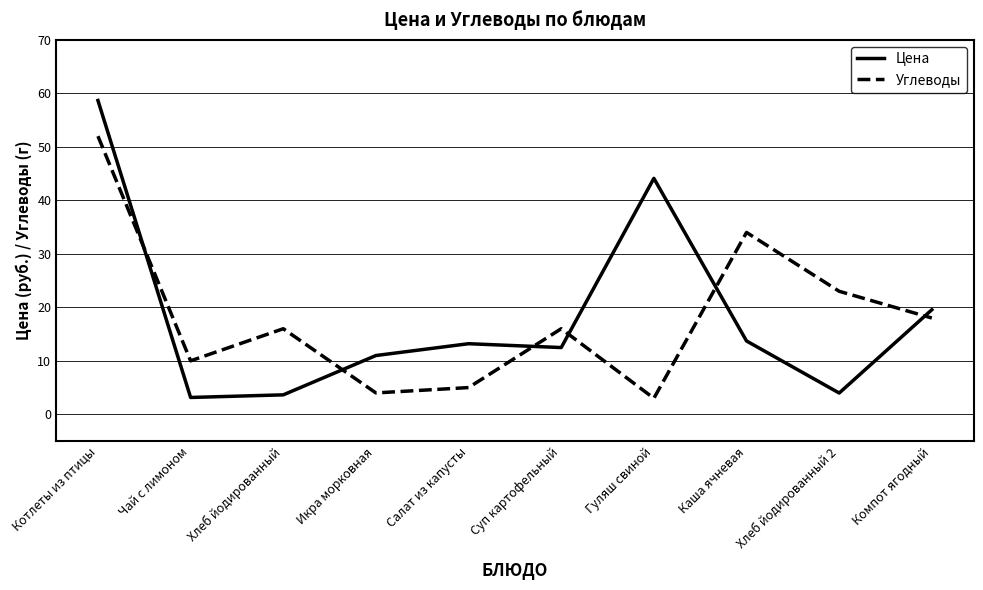

Is the value of Цена at Хлеб йодированный 2 greater than the value of Углеводы at Котлеты из птицы?

No